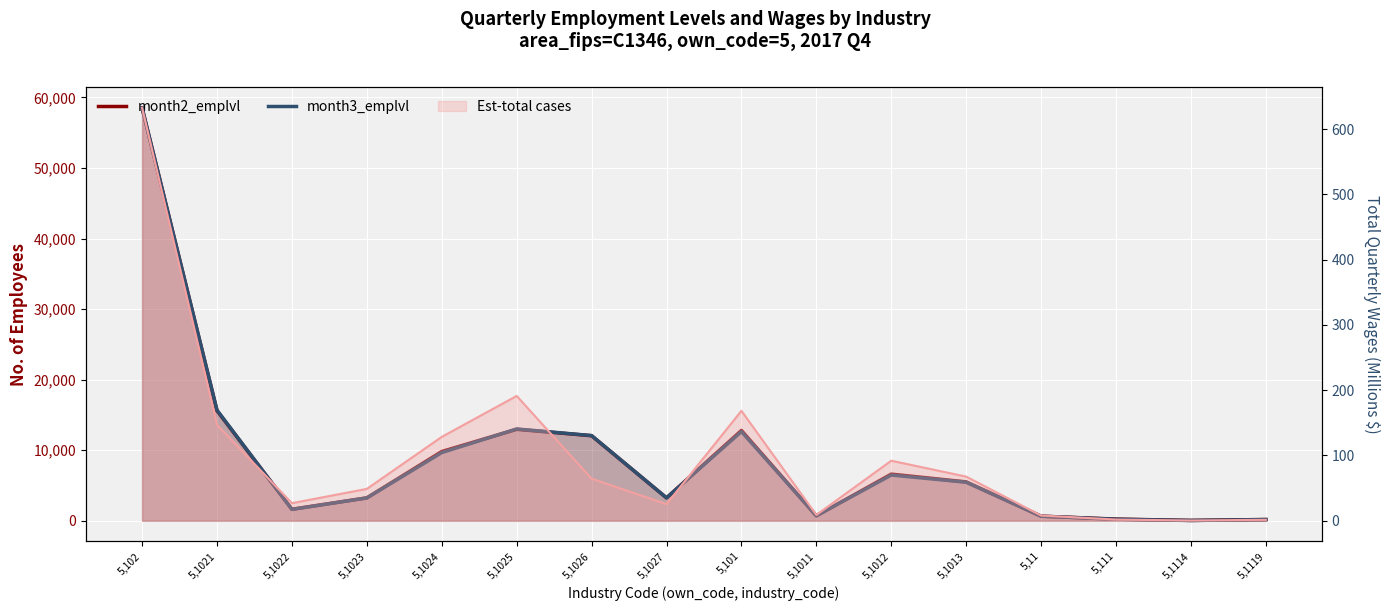

What is the average value of the month2_emplvl series?

8981